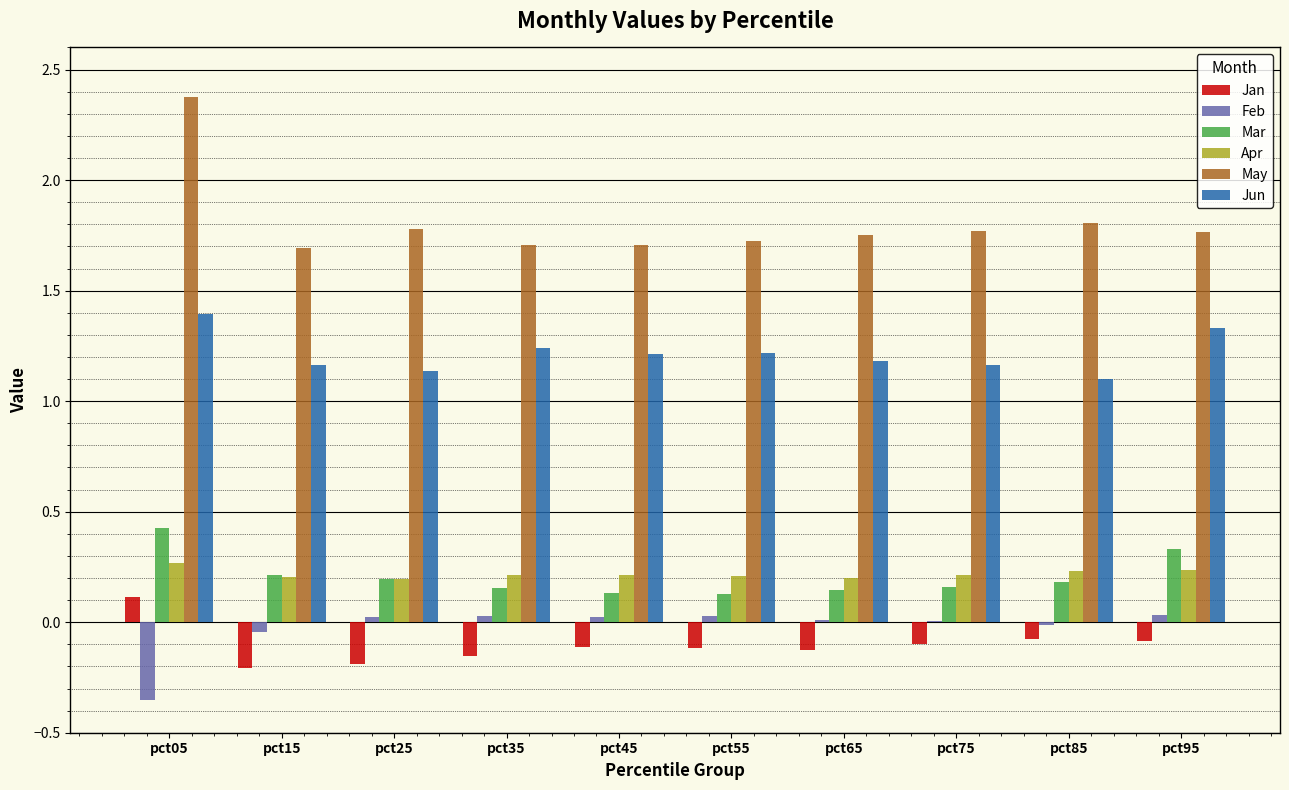

What is the sum of all Feb values?

-0.3